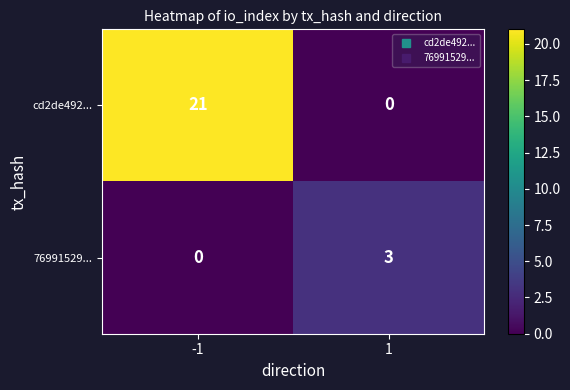

Reading left to right, what are all the values shown in this chart?

cd2de492...: -1=21	1=0
76991529...: -1=0	1=3